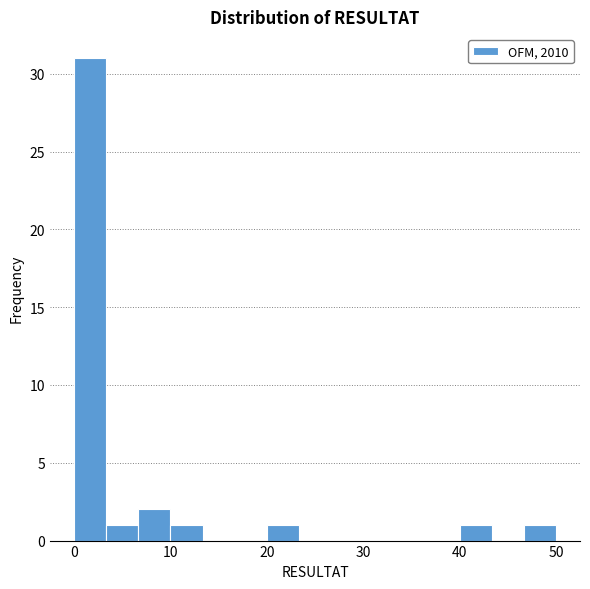

Around what value on the x-axis is the tallest bar? Give the approximate position of its centre, as read against the axis.

2